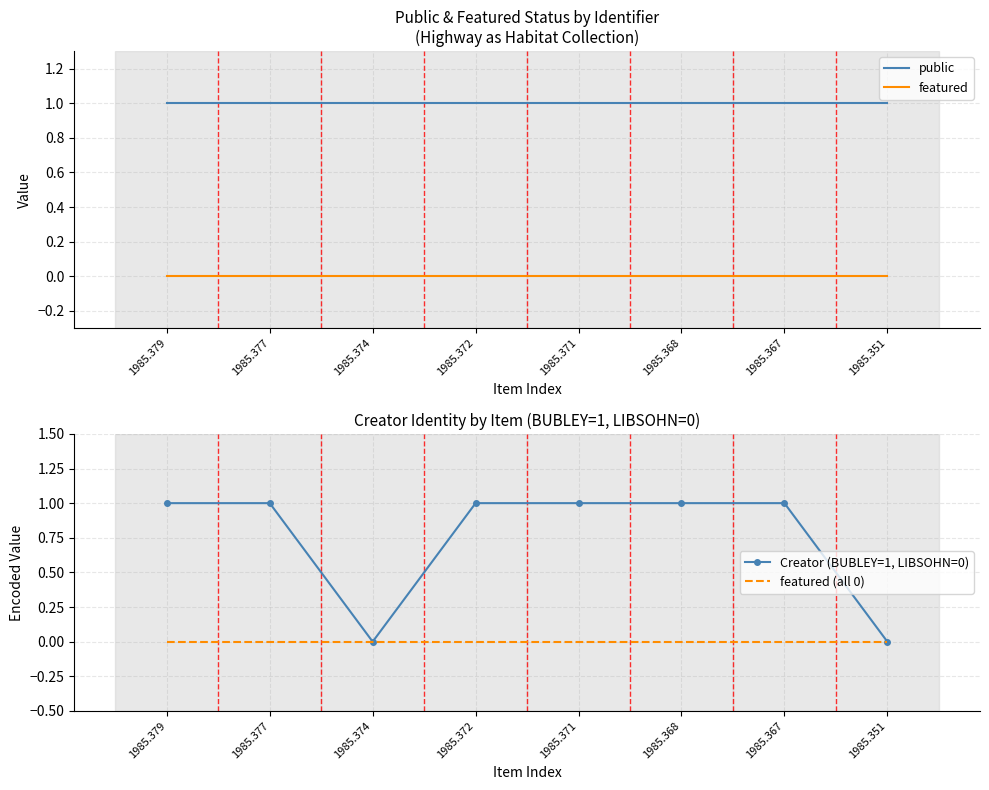

Which label corresponds to the smallest value in the chart?

1985.379